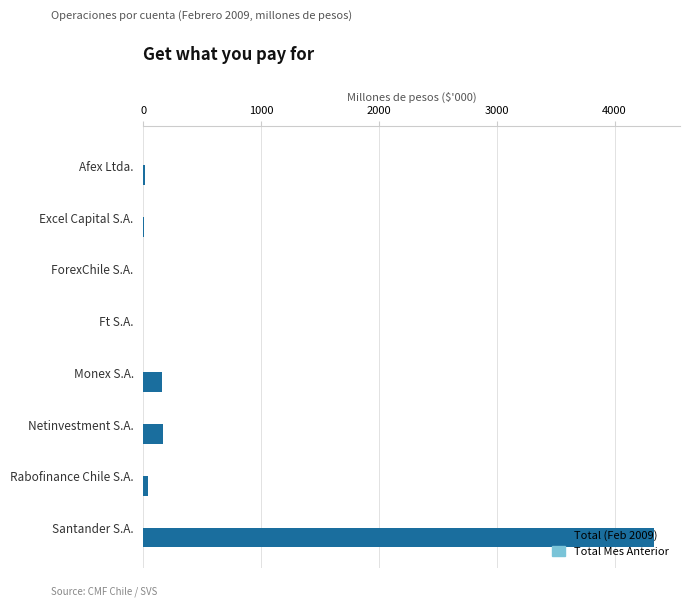

At which category is the sum across all series the highest?

Santander S.A.